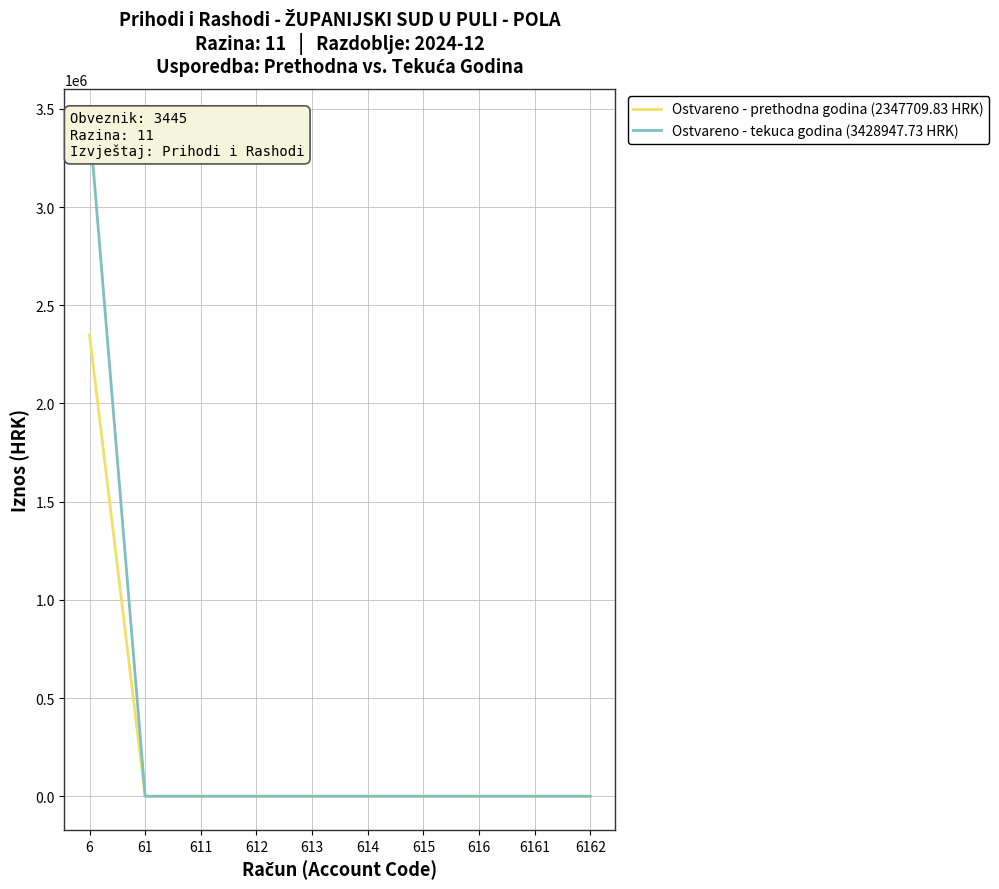

Where is Ostvareno - tekuca godina (3428947.73 HRK) nearest to the value 1714473?

61